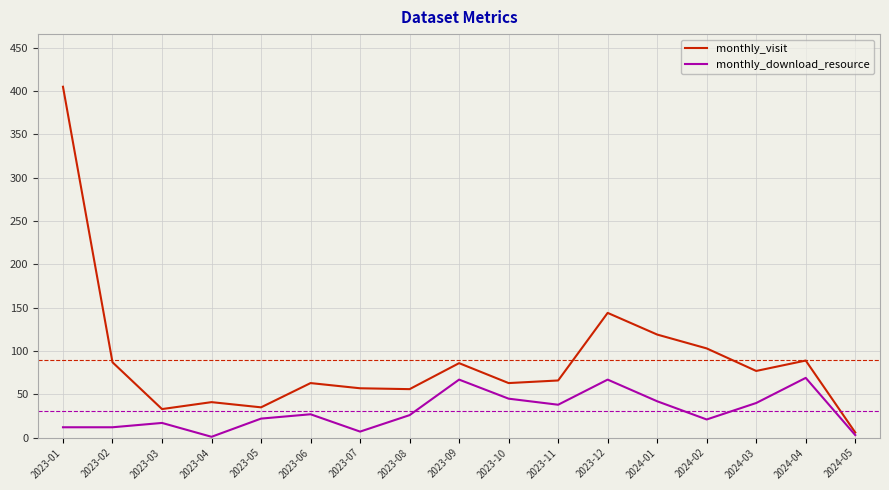

Rank the series at 2024-02 from highest to lowest value.

monthly_visit, monthly_download_resource